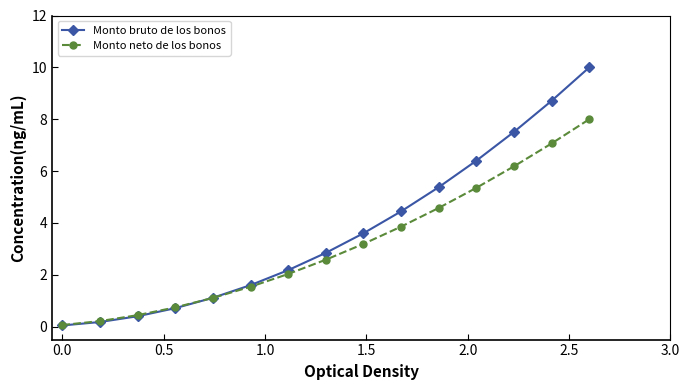

What are all the series names shown in the legend?

Monto bruto de los bonos, Monto neto de los bonos